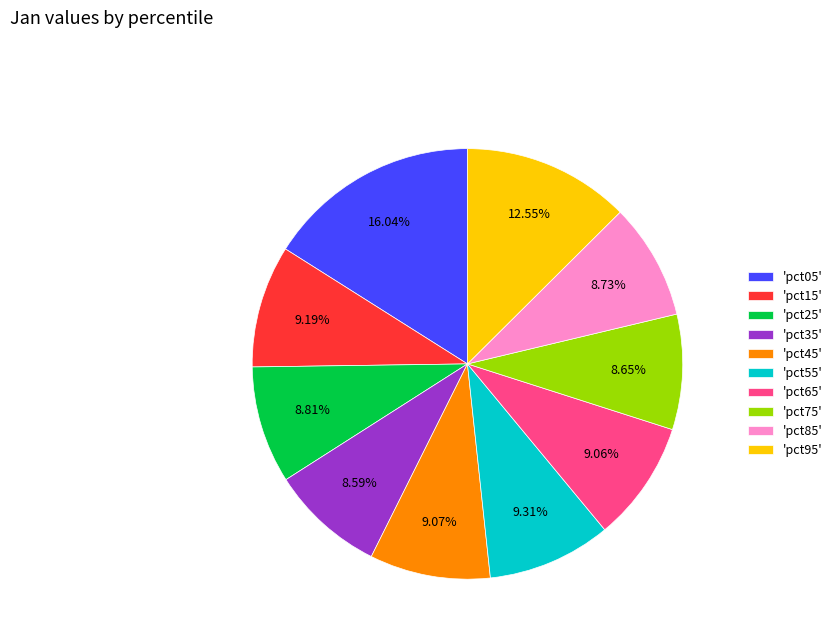

Combined, do 'pct55' and 'pct65' account for over 50%?

No